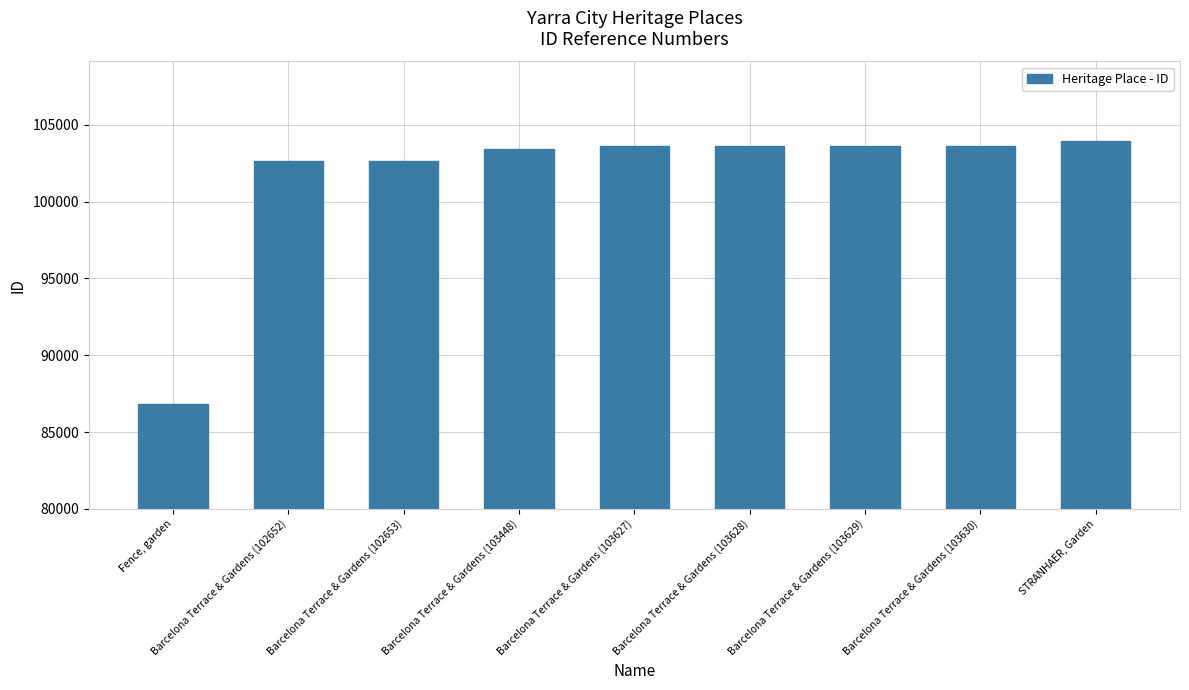

Between Barcelona Terrace & Gardens (102653) and Barcelona Terrace & Gardens (103628), which is larger?

Barcelona Terrace & Gardens (103628)